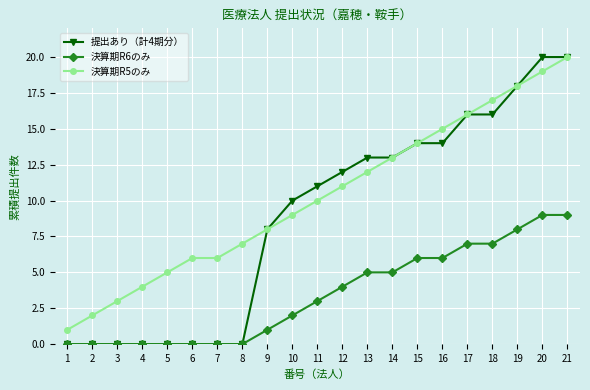

Which series has the largest range (max minus min)?

提出あり（計4期分）